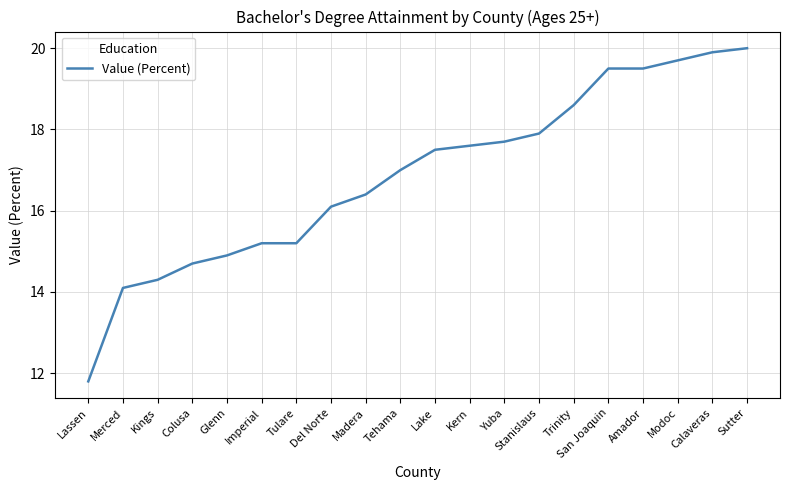

What position from the left is Amador?

17